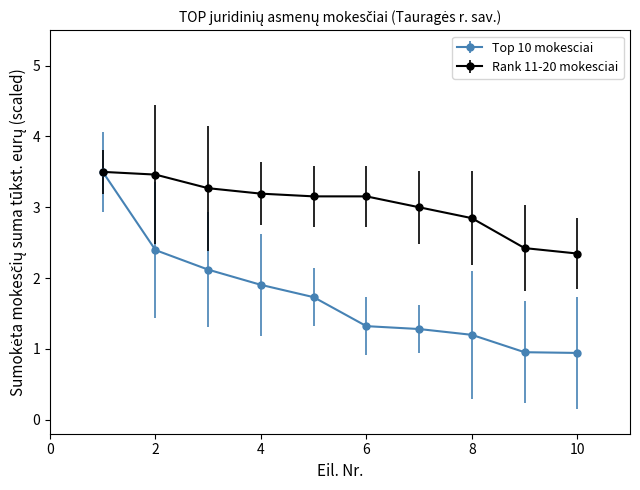

Which series has the largest range (max minus min)?

Top 10 mokesciai